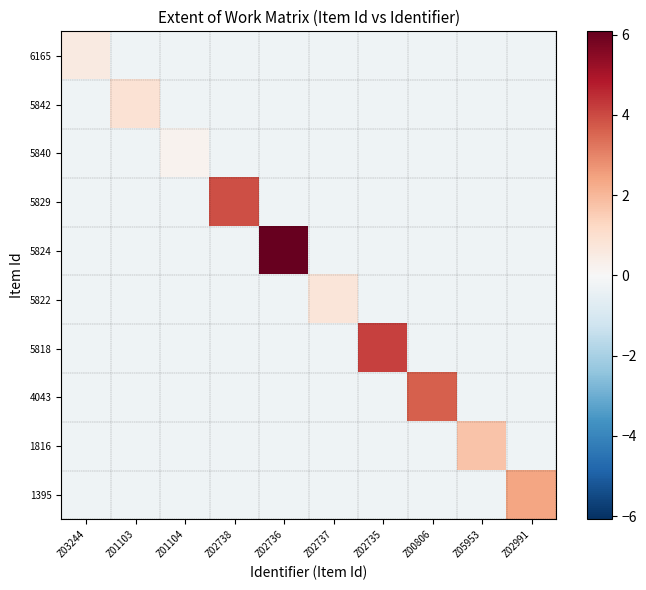

How many distinct data groups are displayed?

10